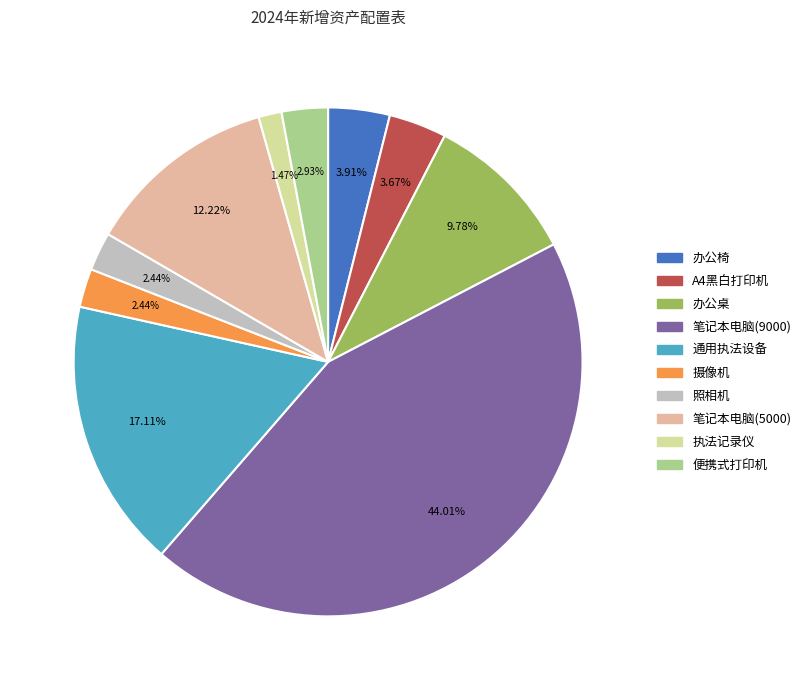

Which category has the smallest portion of the pie?

执法记录仪